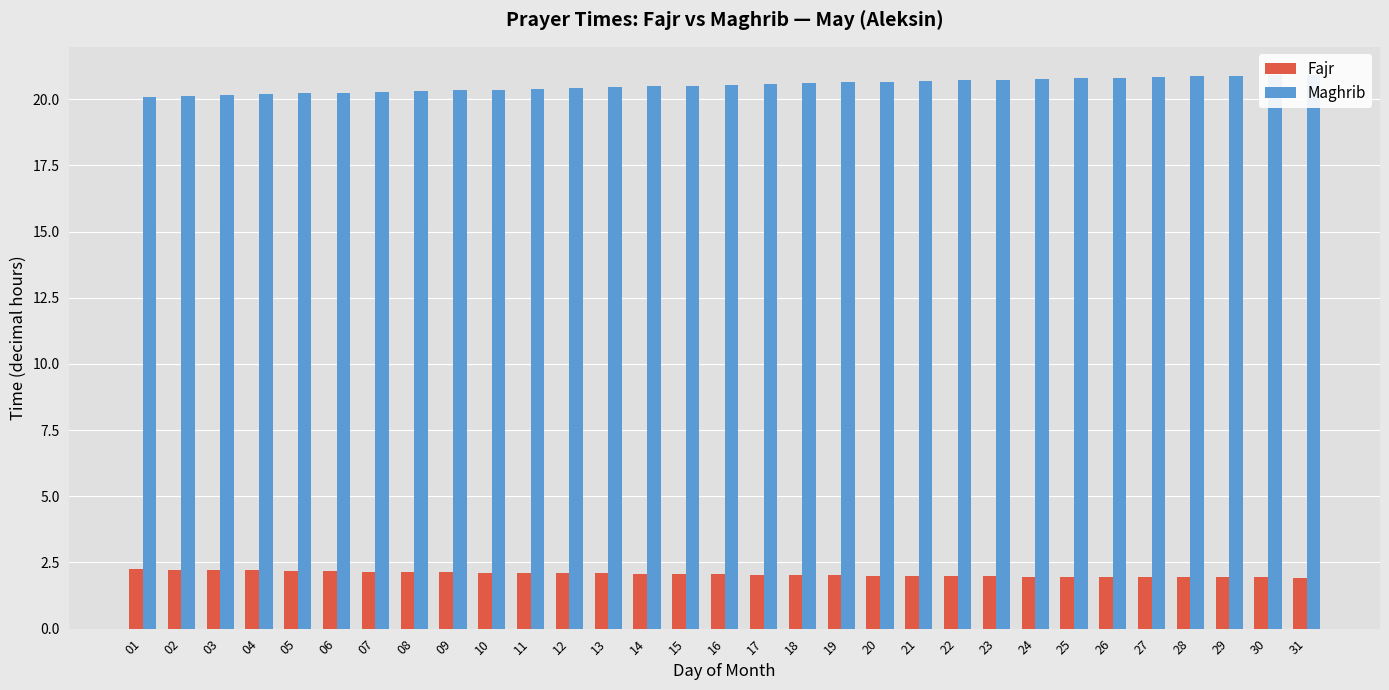

Are the bars grouped side by side (vs. stacked)?

Yes